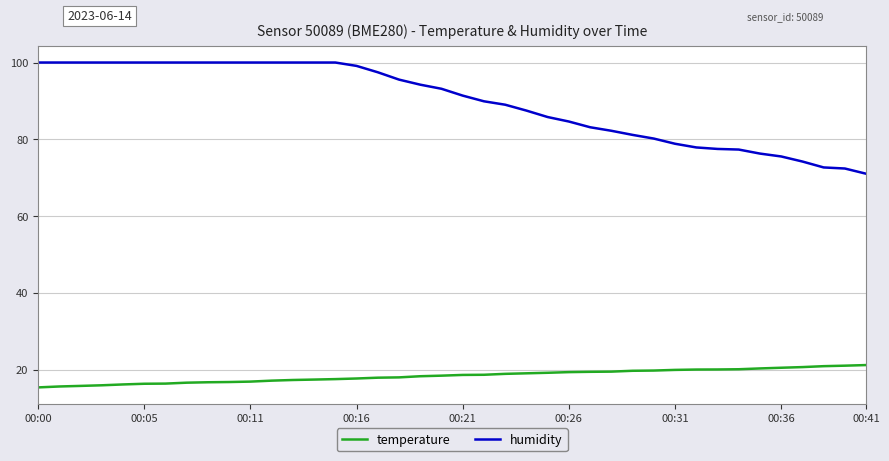

True or false: temperature and humidity intersect in this chart.

False